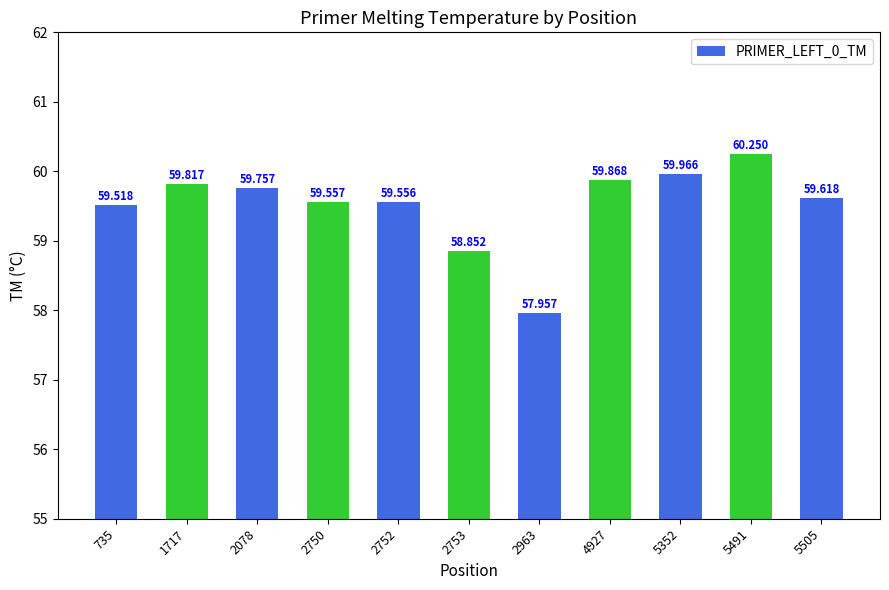

Rank the categories by value from highest to lowest.

5491, 5352, 4927, 1717, 2078, 5505, 2750, 2752, 735, 2753, 2963